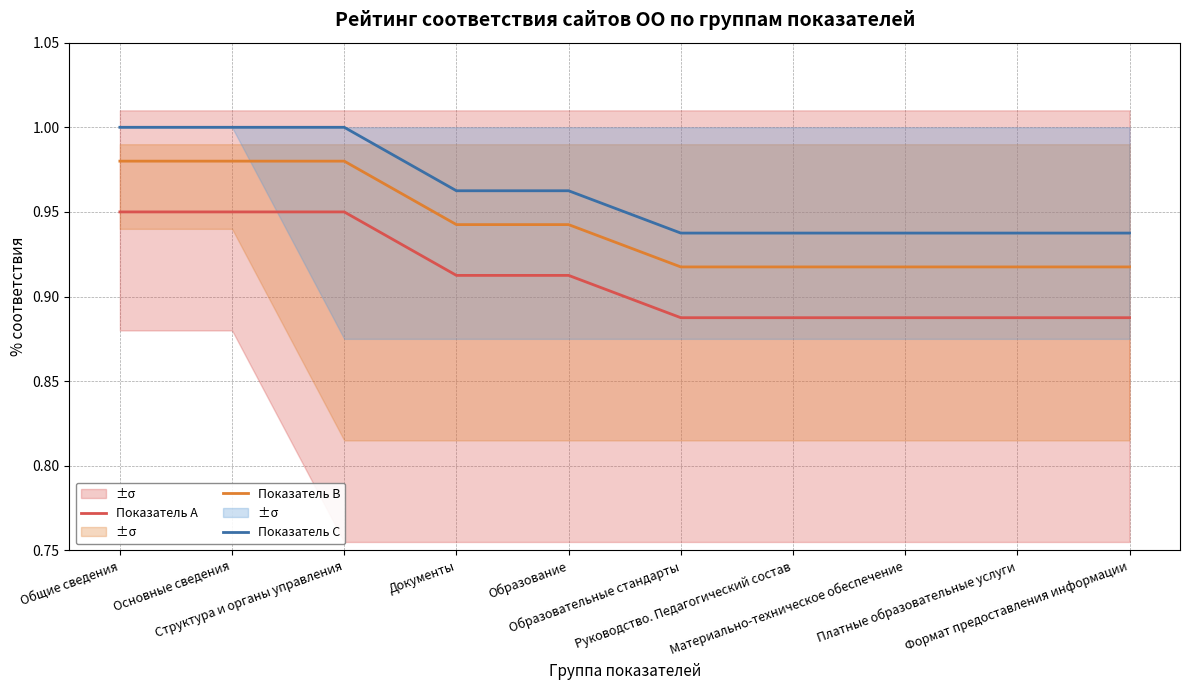

What is the total value across all series at Основные сведения?

2.9